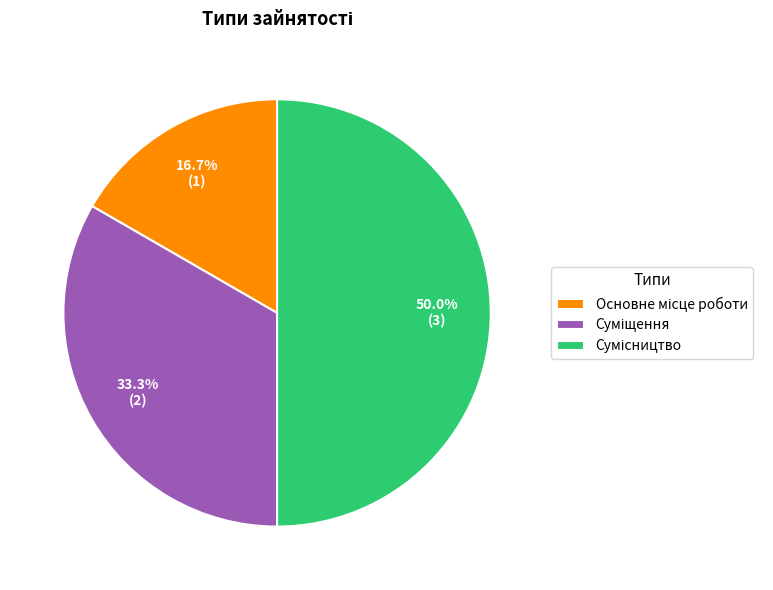

How many segments does this pie chart have?

3